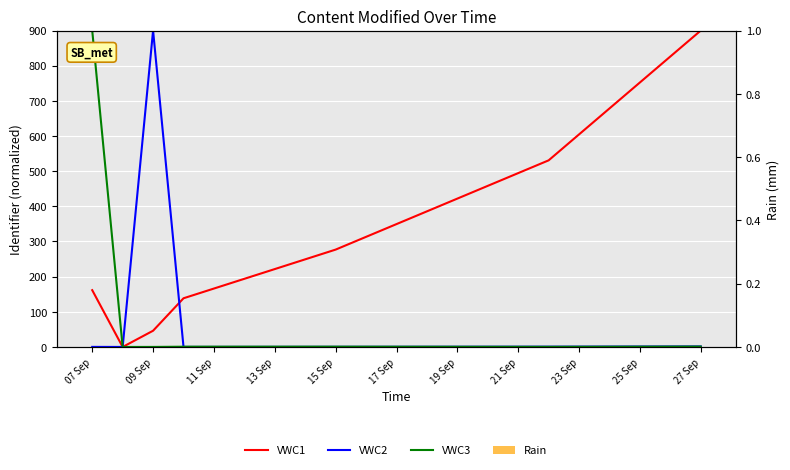

How many data points does each series have?

7